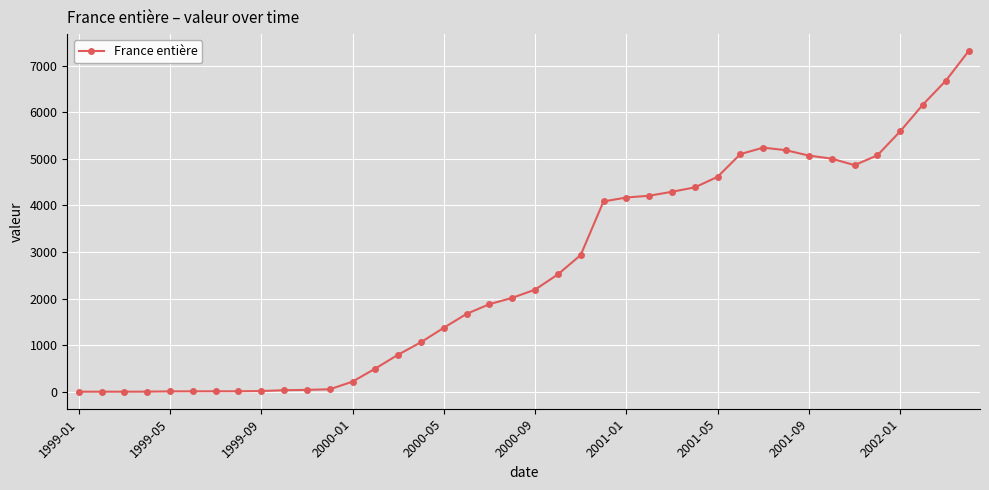

What is the difference between the second highest and second lowest values?

6675